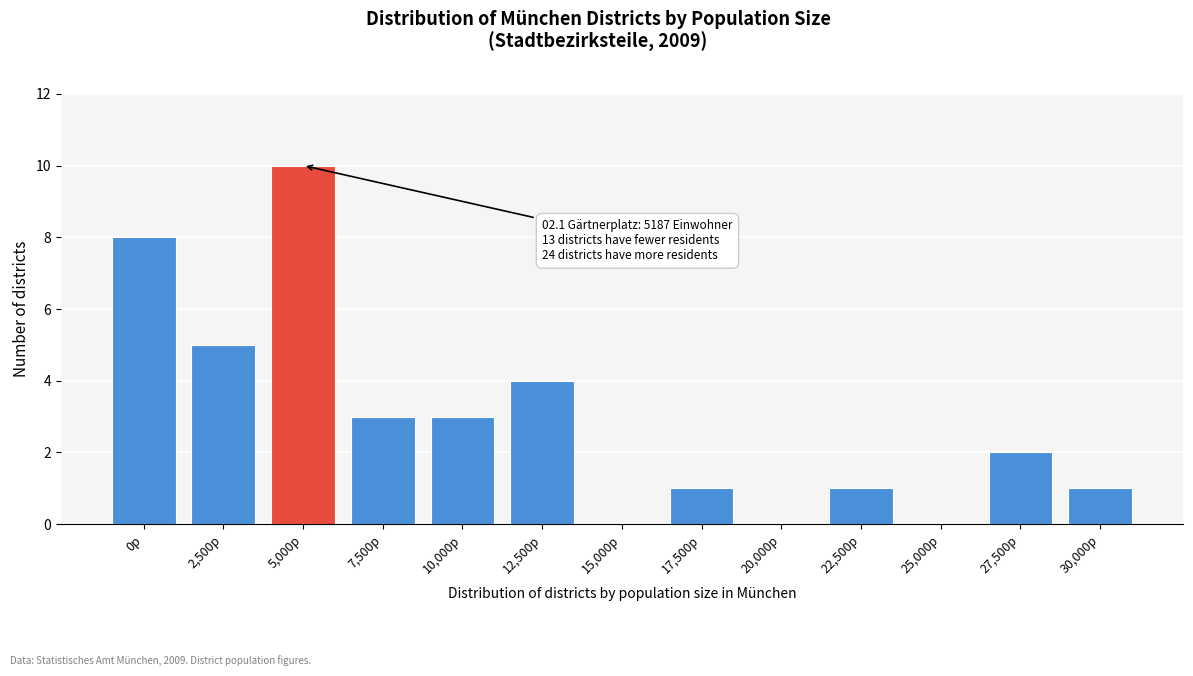

Reading left to right, what are all the values shown in this chart?

0p=8	2,500p=5	5,000p=10	7,500p=3	10,000p=3	12,500p=4	15,000p=0	17,500p=1	20,000p=0	22,500p=1	25,000p=0	27,500p=2	30,000p=1